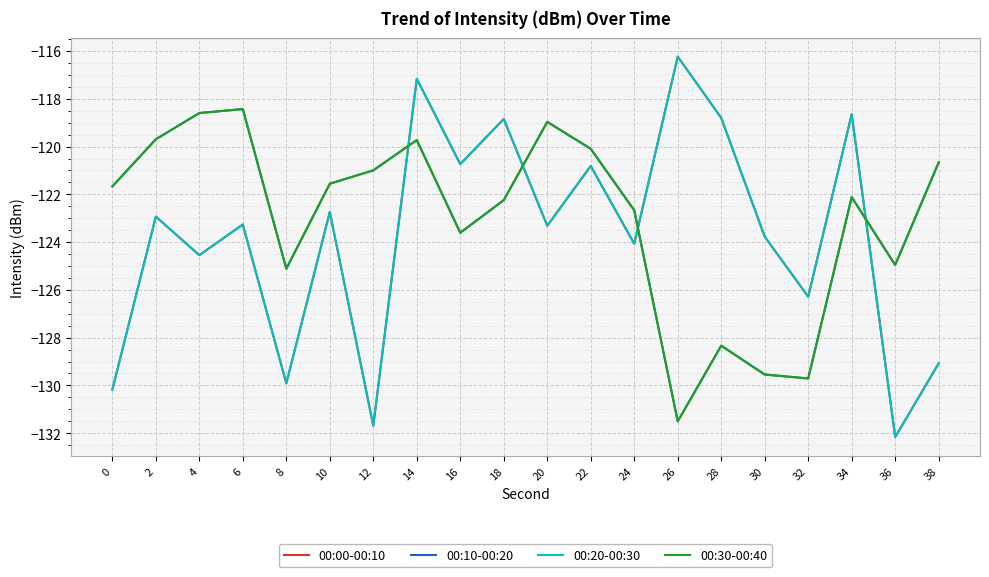

Does the chart have visible grid lines?

Yes